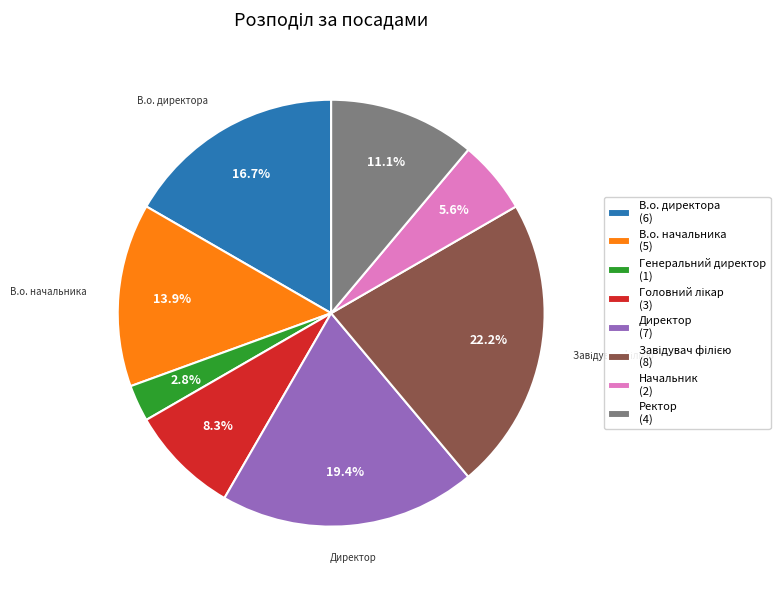

True or false: Генеральний директор accounts for 3% of the total.

True